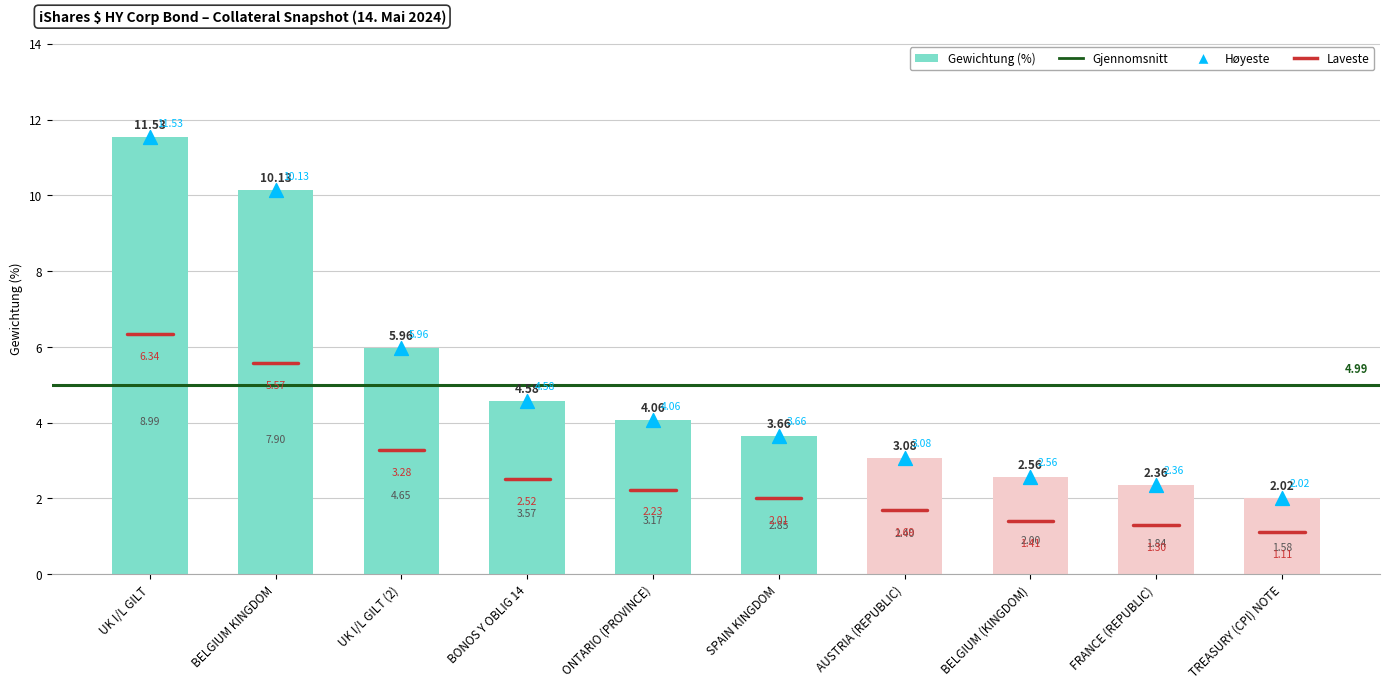

Which has a higher value, BELGIUM KINGDOM or ONTARIO (PROVINCE)?

BELGIUM KINGDOM